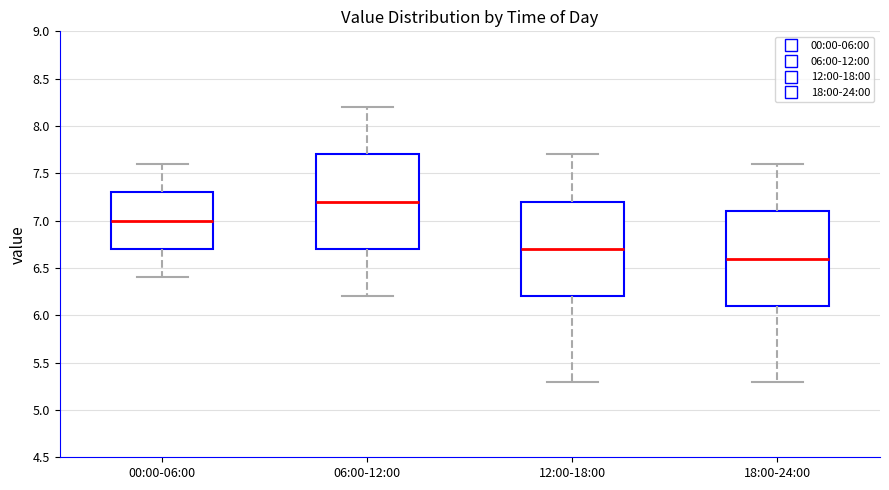

Where does the median line of the box for 18:00-24:00 sit on the y-axis? The values are not printed on the chart, so give them approximately, as read against the axis.

6.6